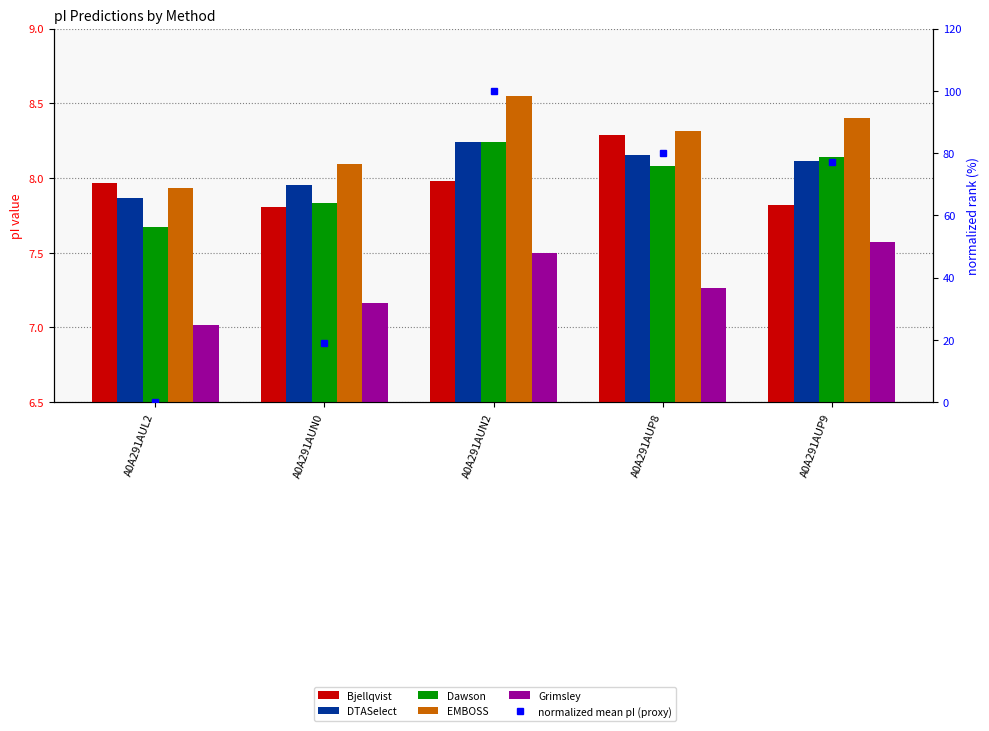

How many groups of bars are there?

5